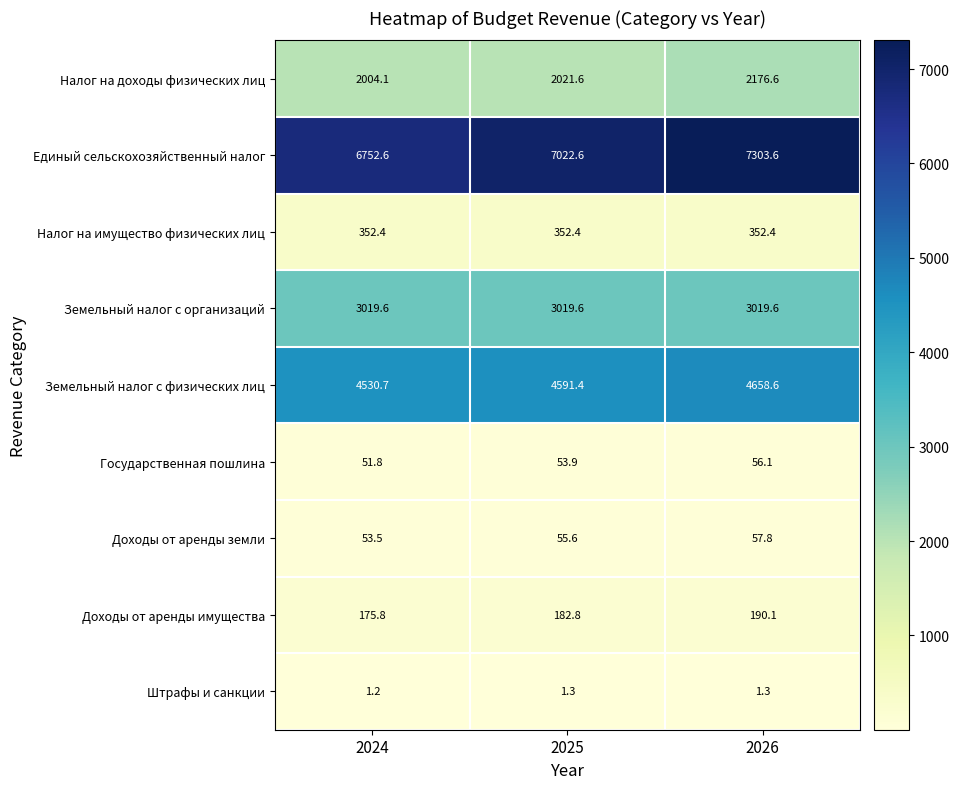

How many Штрафы и санкции values are between 1 and 2?

3